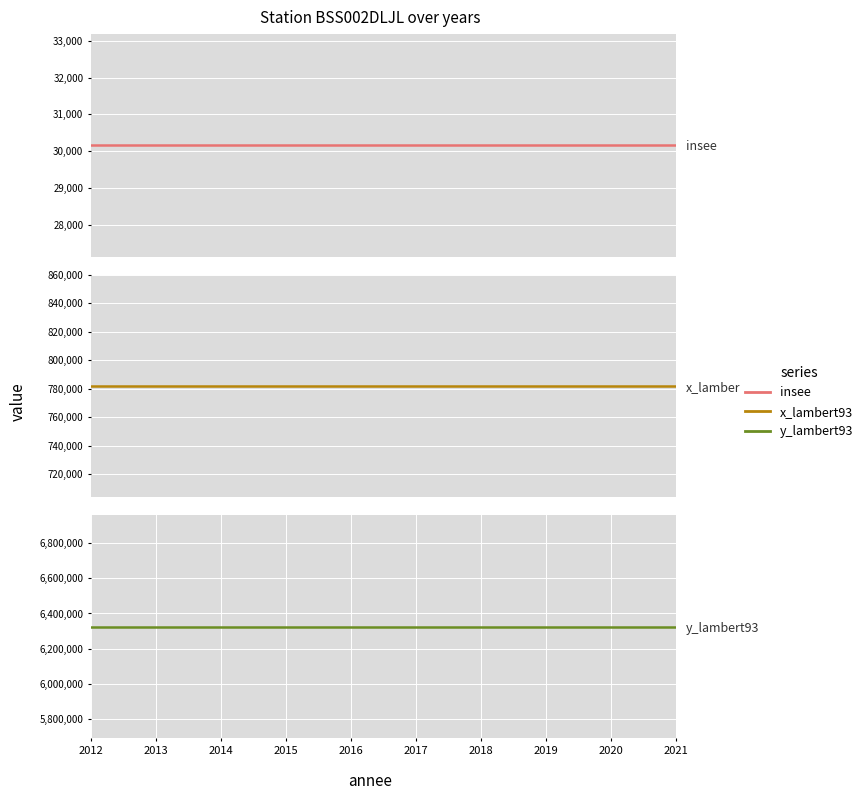

Between 2012 and 2015, which is larger?

2012